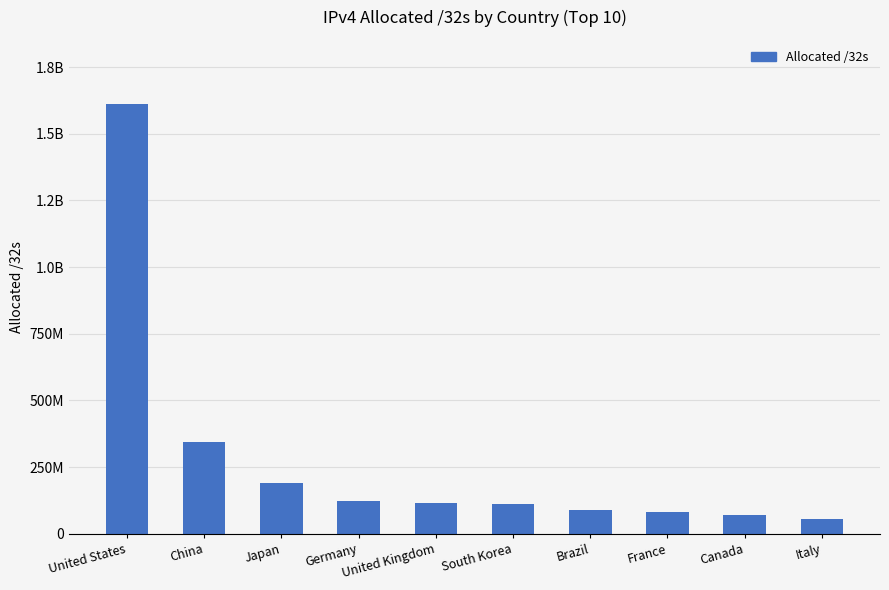

What is the ratio of the value at China to the value at Italy?

6.3